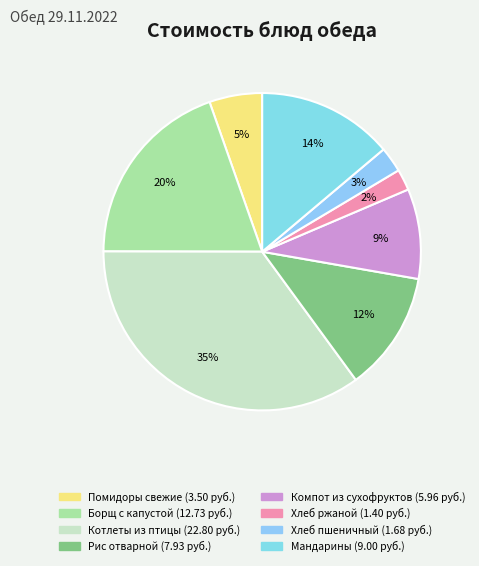

Does Хлеб пшеничный represent more than half of the total?

No